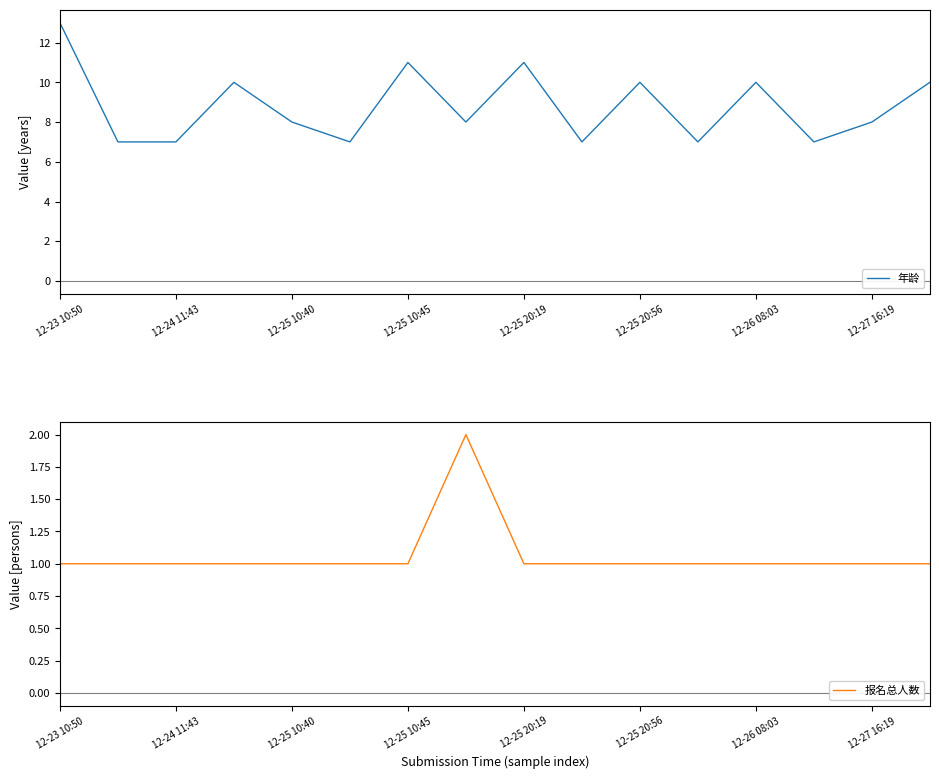

Count the 年龄 values in the range 7 to 10.

13